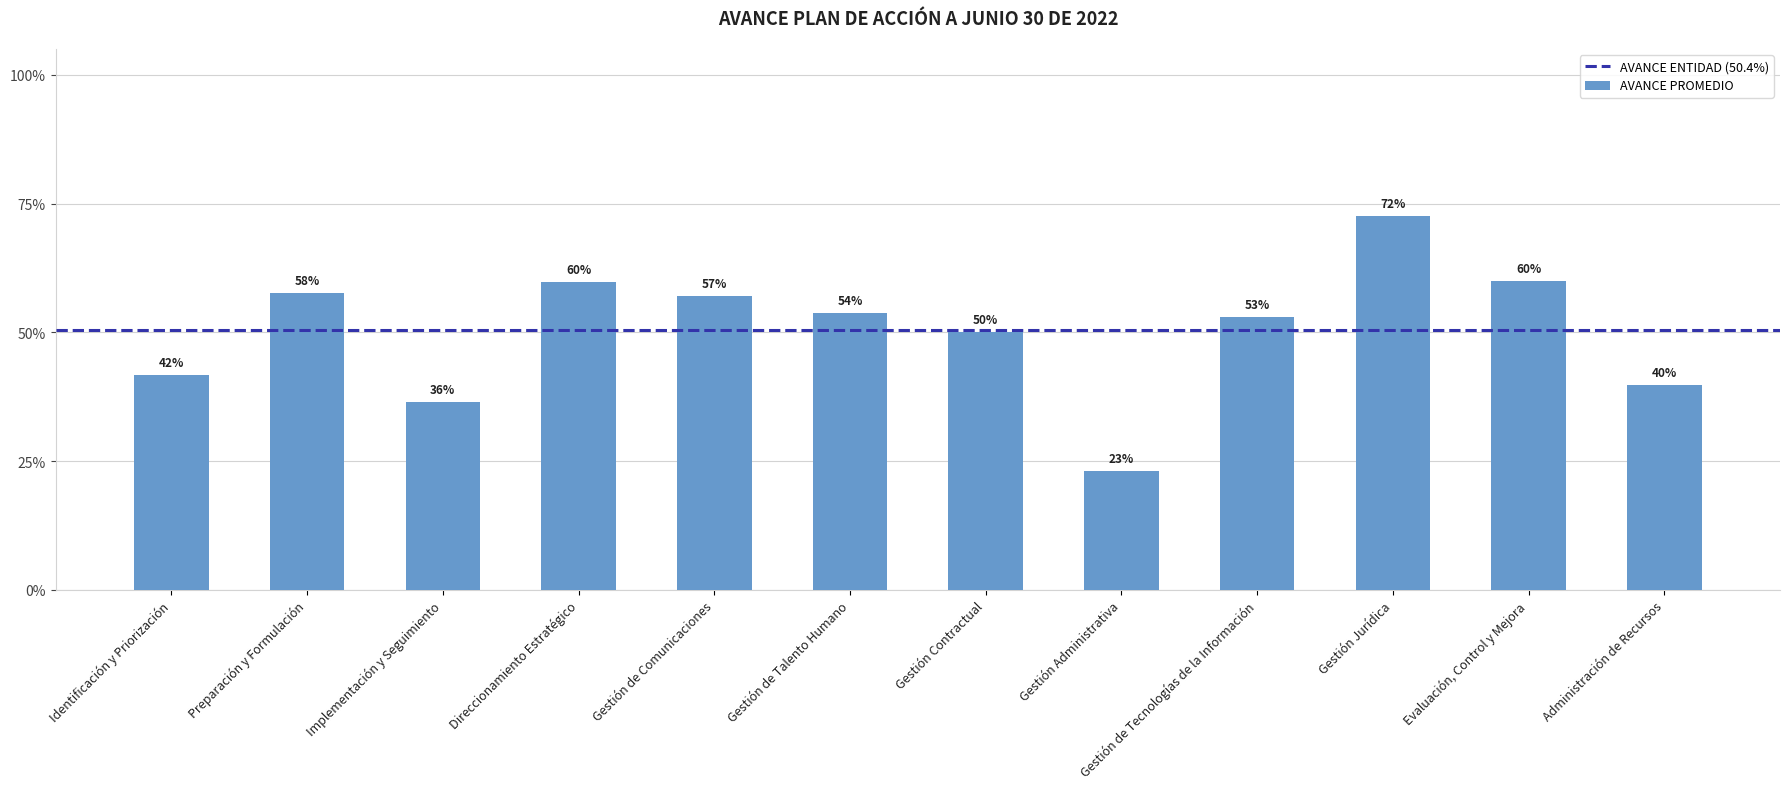

At which category does the chart reach its peak across all series?

Gestión Jurídica